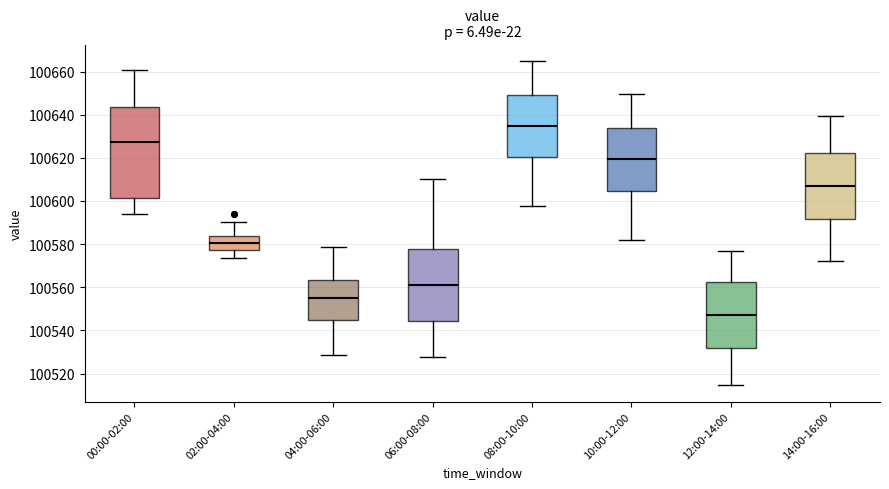

Where does the median line of the box for 06:00-08:00 sit on the y-axis? The values are not printed on the chart, so give them approximately, as read against the axis.

100562